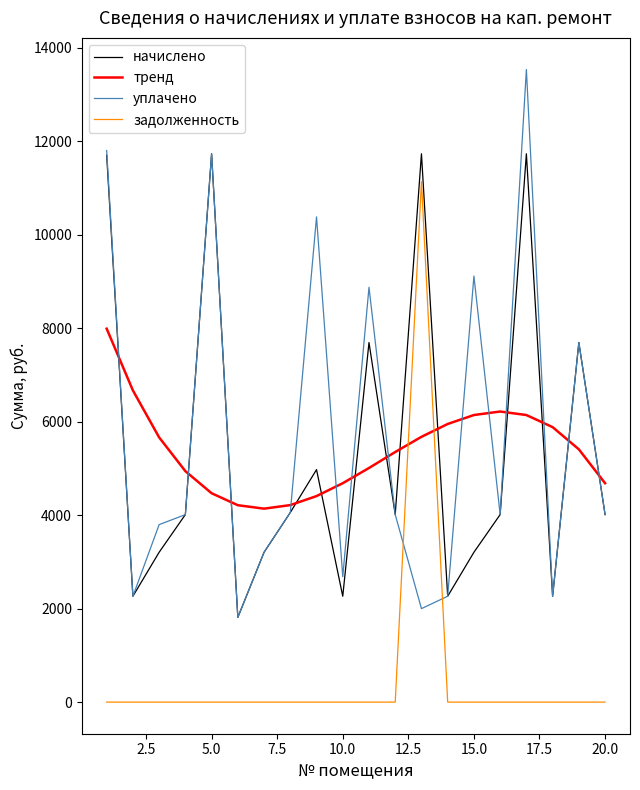

What is the maximum value for уплачено?

13538.1